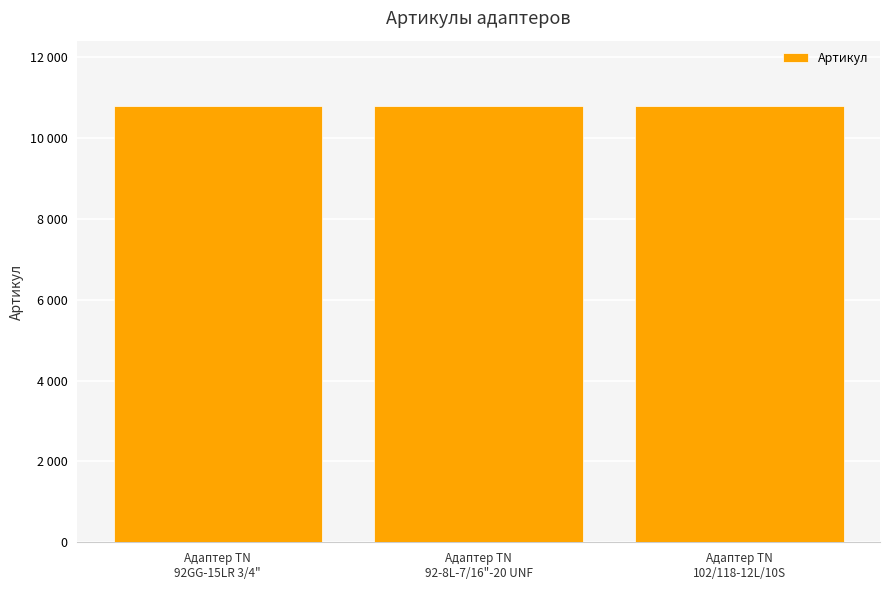

Does the chart contain any negative values?

No